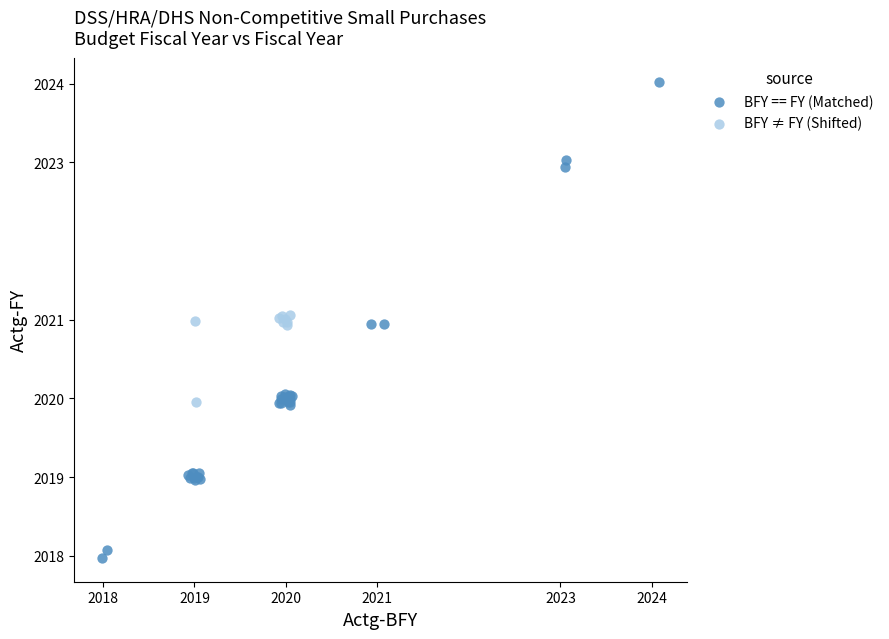

Which series reaches the maximum Y coordinate?

BFY == FY (Matched)